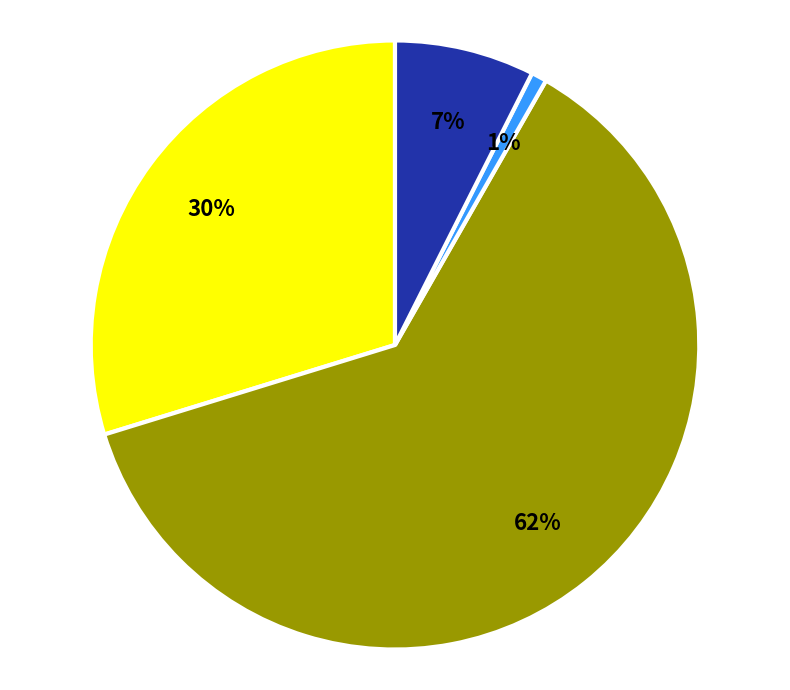

To the nearest percent, what is the difference between the largest and smallest slice percentages?

61%